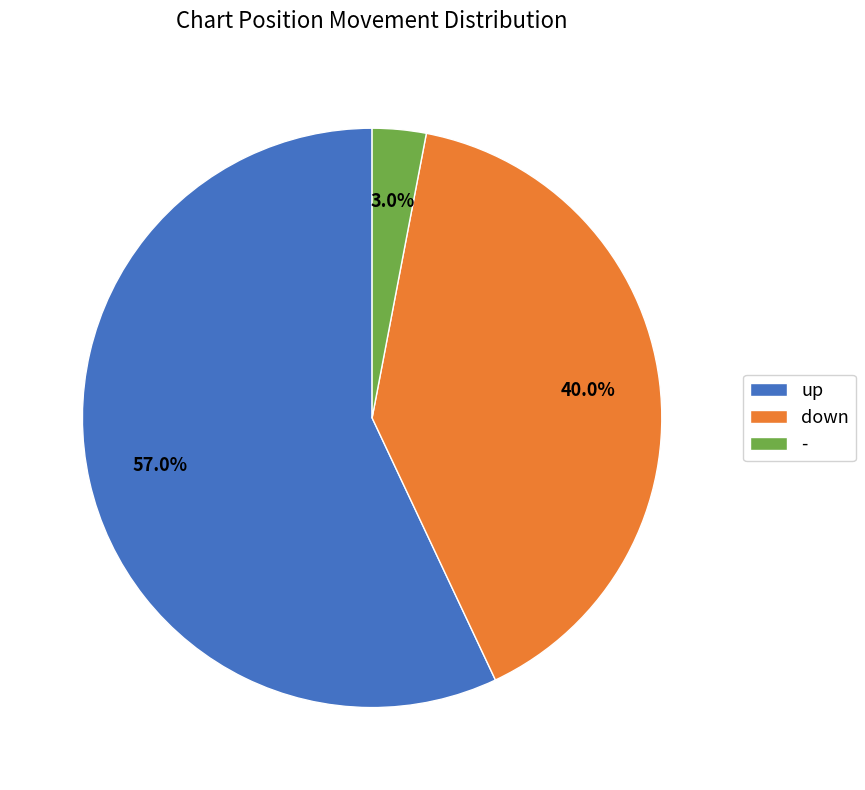

Does down account for over 50% of the chart?

No